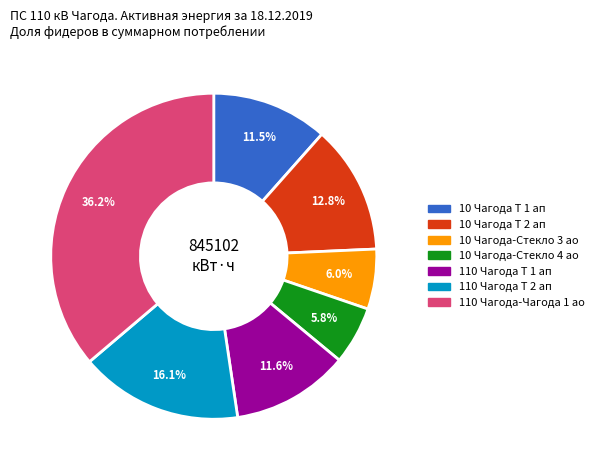

The 10 Чагода Т 2 ап slice represents 6% of the pie. True or false?

False